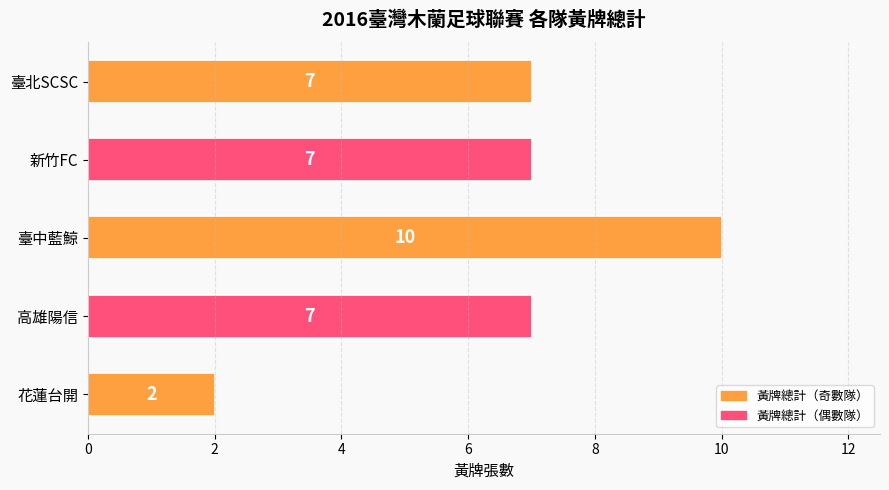

The value at 臺中藍鯨 is 4. True or false?

False